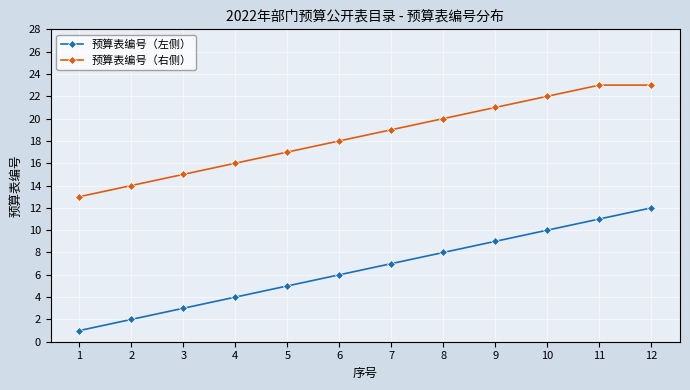

Where is 预算表编号（左侧） nearest to the value 6?

6